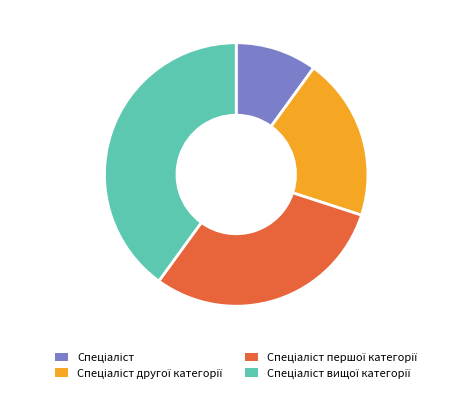

Does any single category account for the majority?

No